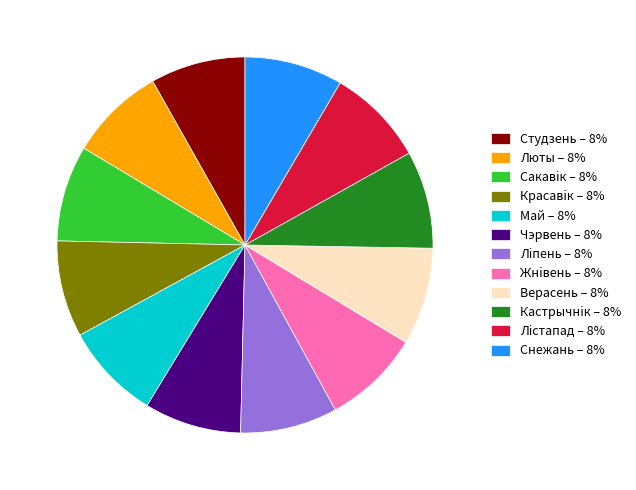

Approximately how many times larger is the value at Люты – 8% compared to Верасень – 8%?

1.0